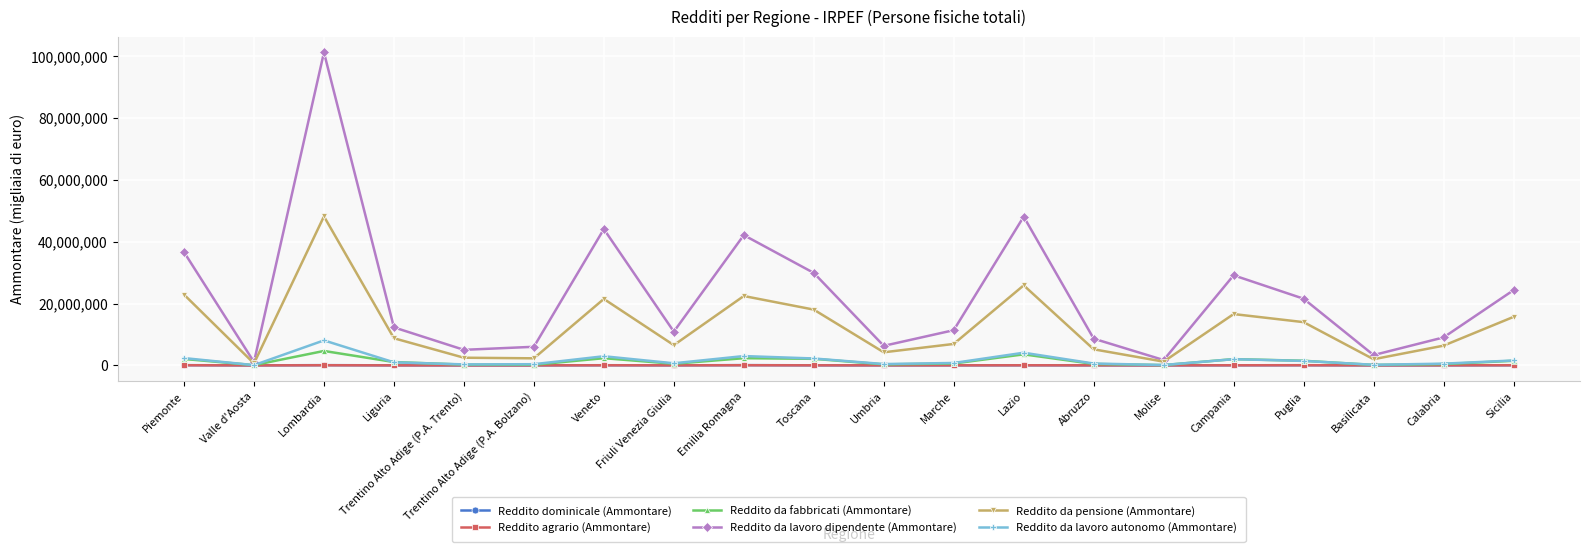

How many lines are shown in the chart?

6